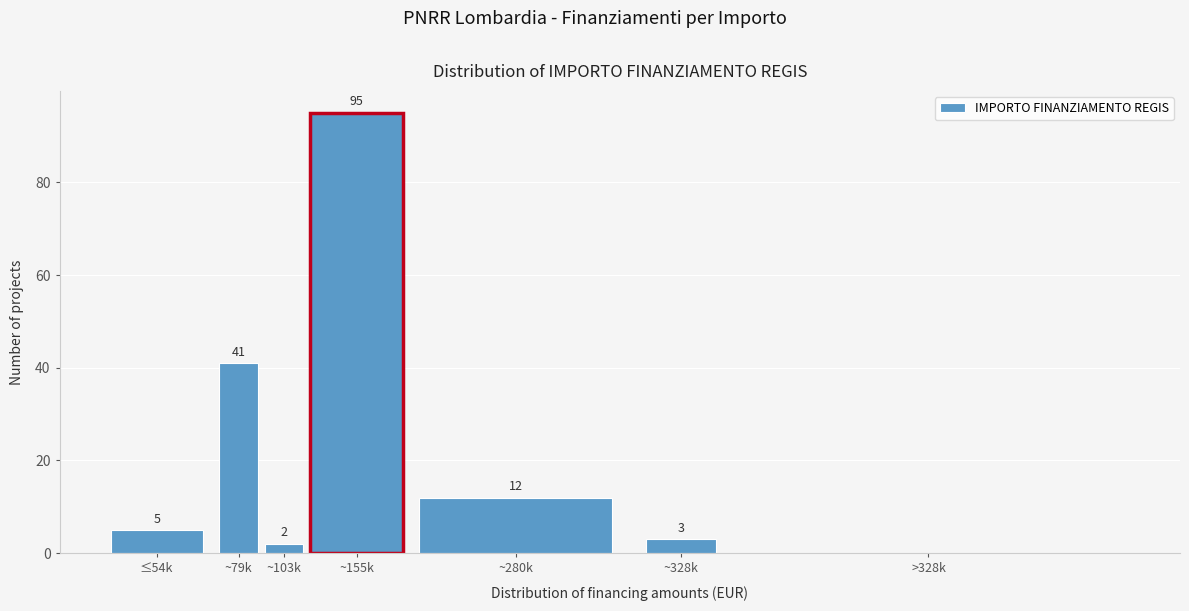

Reading left to right, what are all the values shown in this chart?

≤54k=5	~79k=41	~103k=2	~155k=95	~280k=12	~328k=3	>328k=0